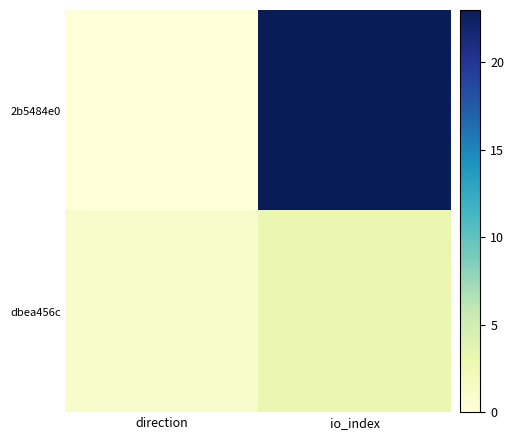

Reading left to right, list all the values displayed in this chart.

2b5484e0: direction=0	io_index=23
dbea456c: direction=1	io_index=3